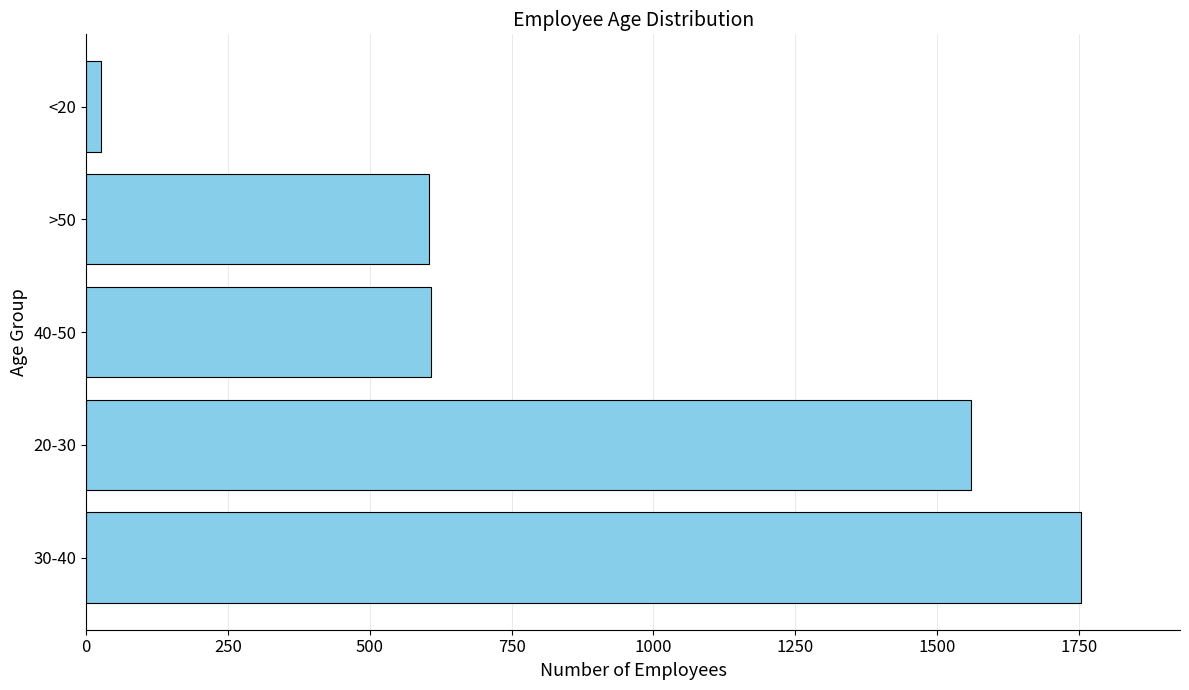

What is the change in value from 30-40 to >50?

-1149